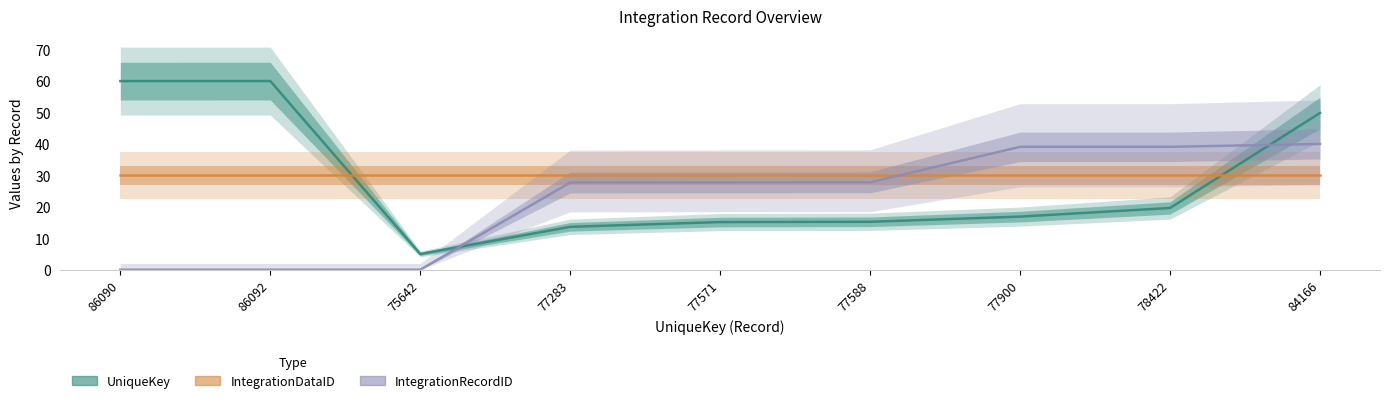

How many series are shown in this chart?

3